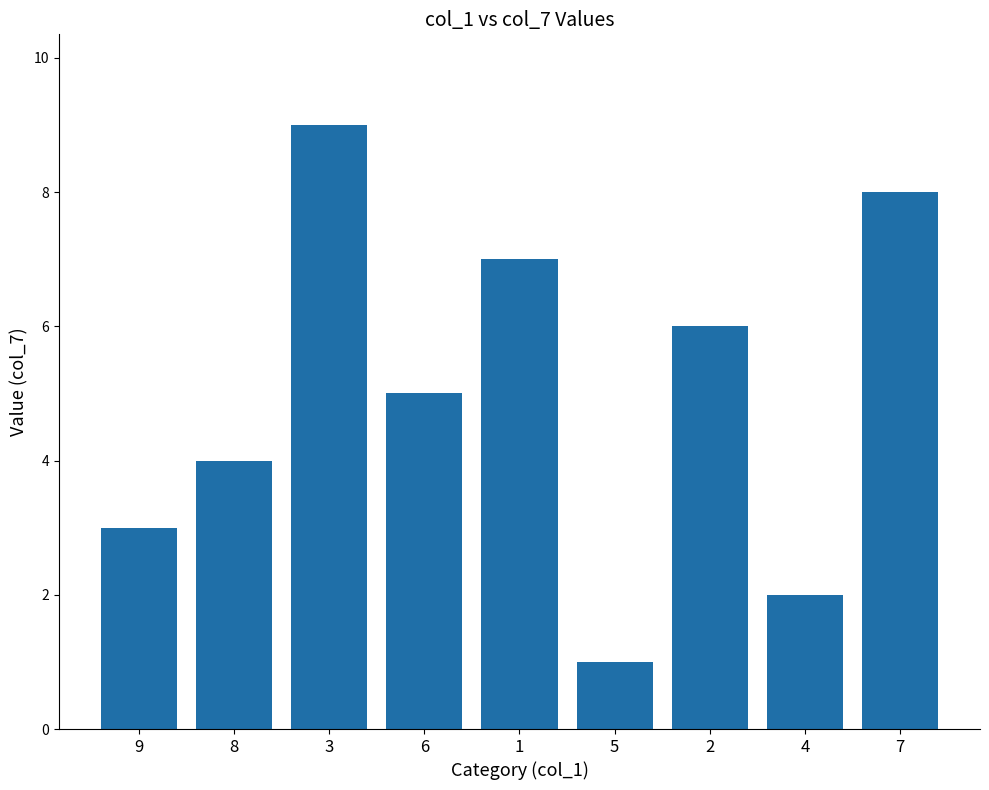

What is the maximum value shown in the chart?

9